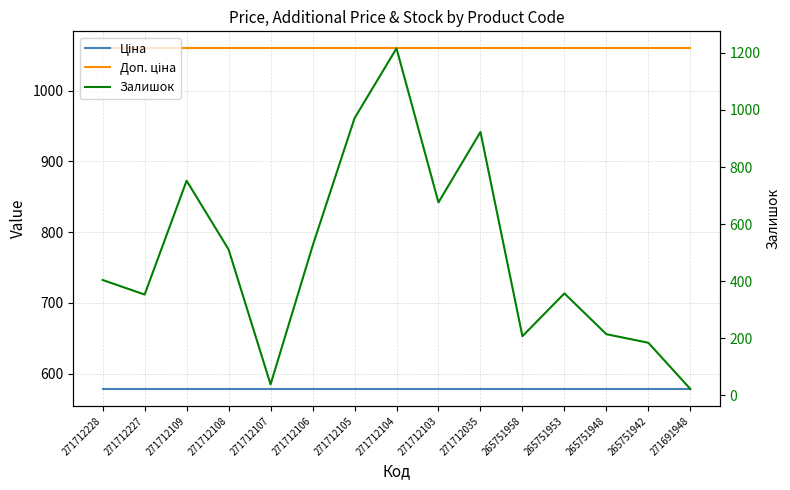

Does the chart display data point markers on the line(s)?

No